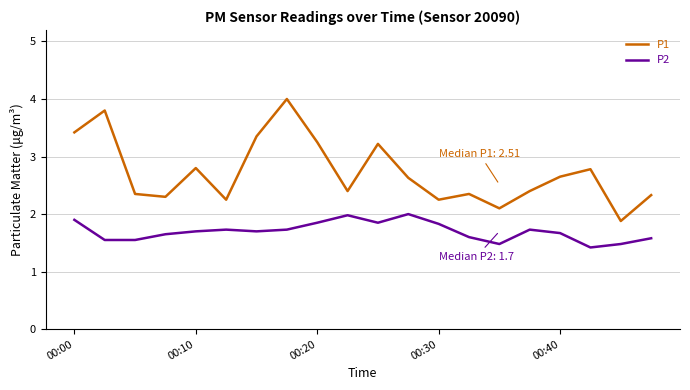

Which series has the widest spread of values?

P1